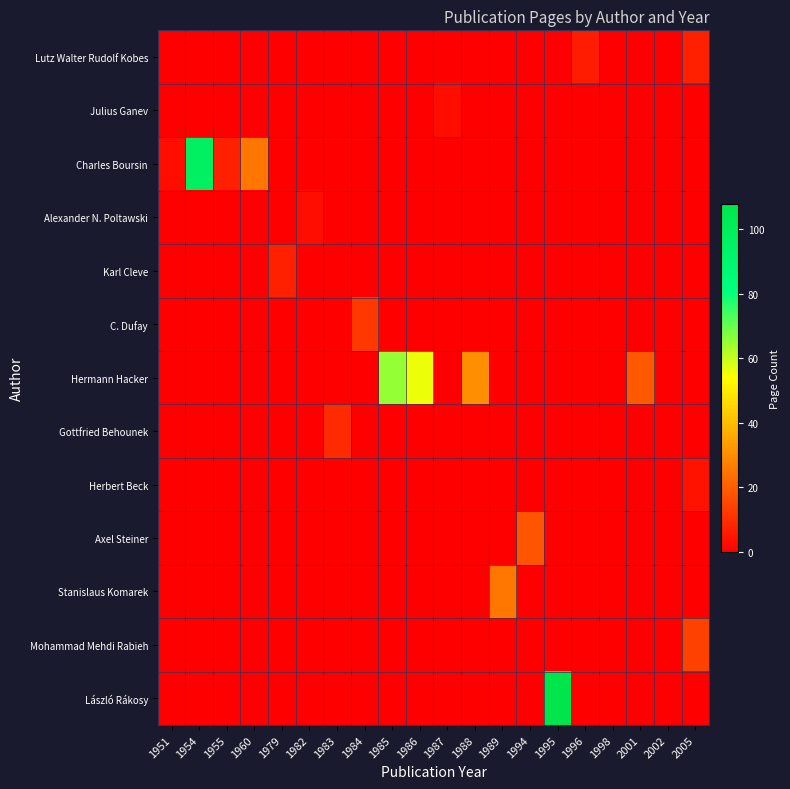

What is the difference between the highest and lowest values at 1989?

25